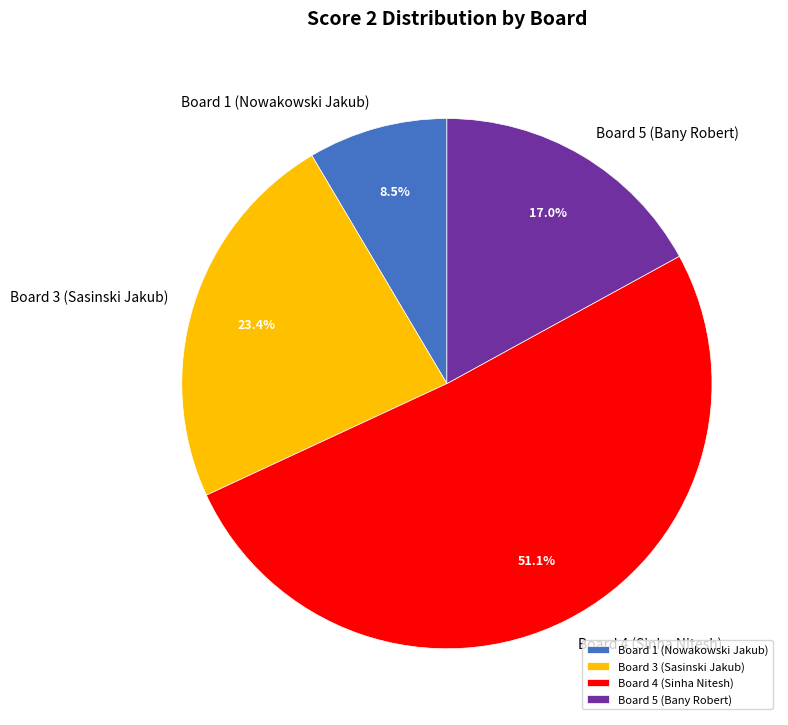

What is the ratio of the value at Board 5 (Bany Robert) to the value at Board 4 (Sinha Nitesh)?

0.3